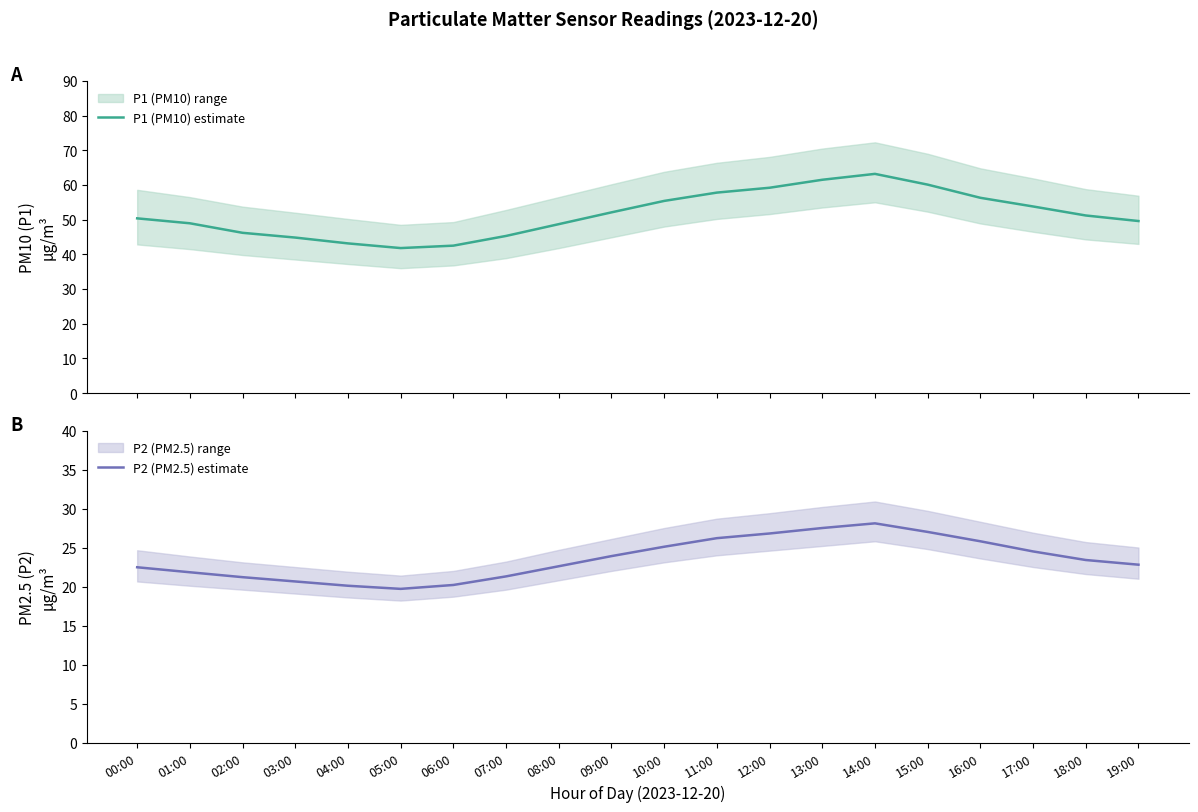

The value of P2 (PM2.5) estimate at 18:00 is 41.2. True or false?

False